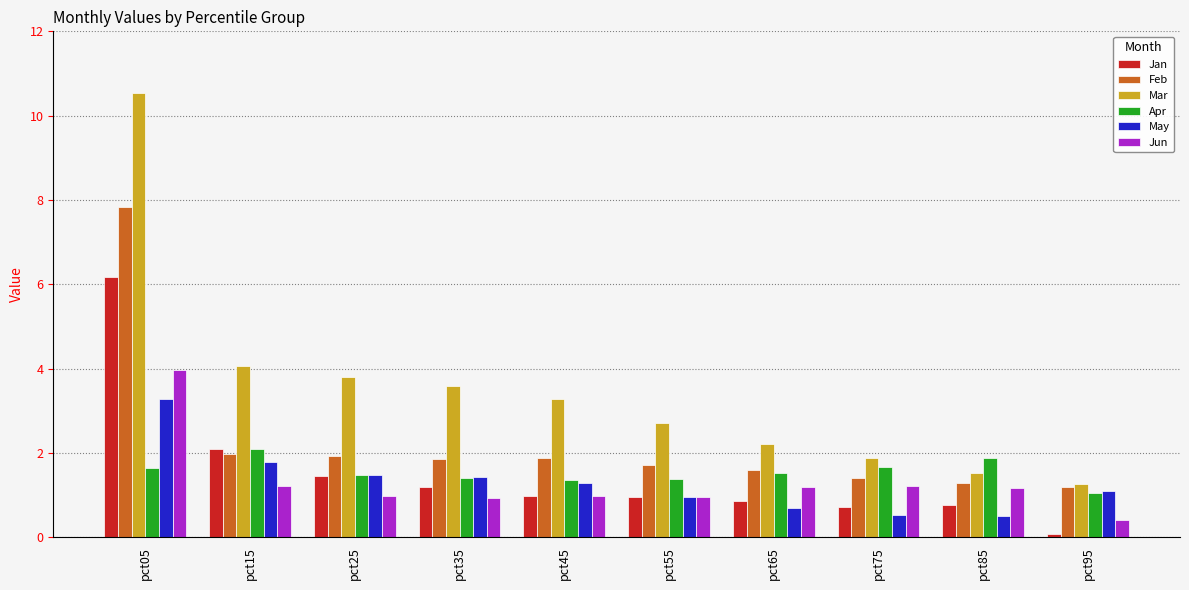

What are all the series names shown in the legend?

Jan, Feb, Mar, Apr, May, Jun